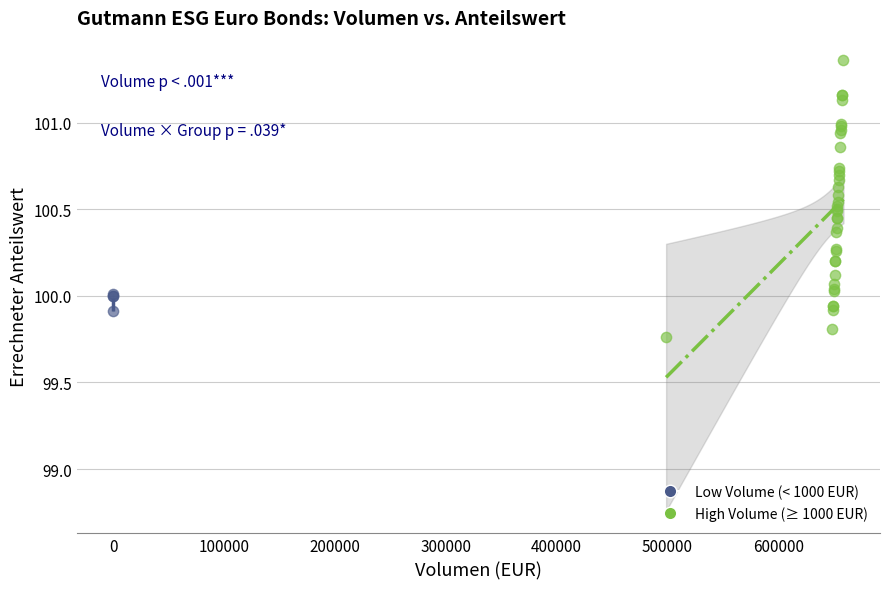

Which series has the largest Y range (max minus min)?

High Volume (≥ 1000 EUR)